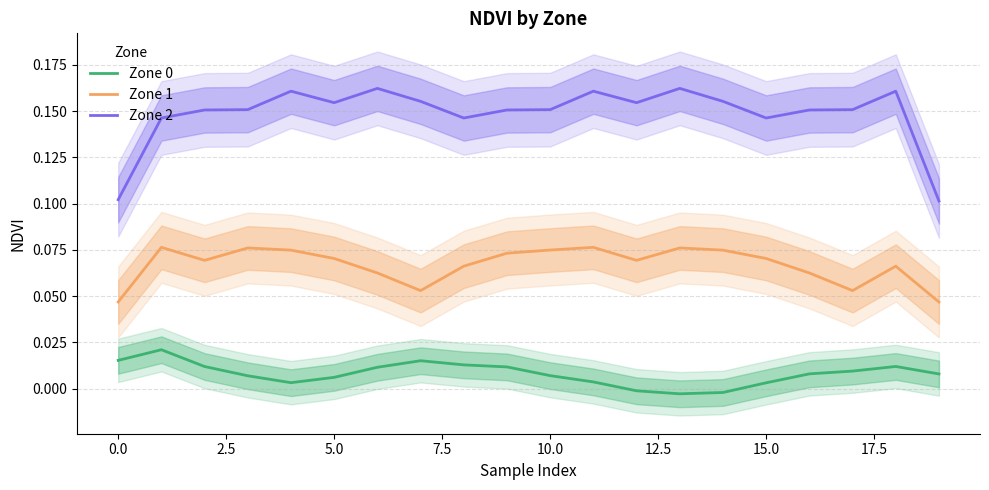

True or false: Zone 2 and Zone 1 intersect in this chart.

False